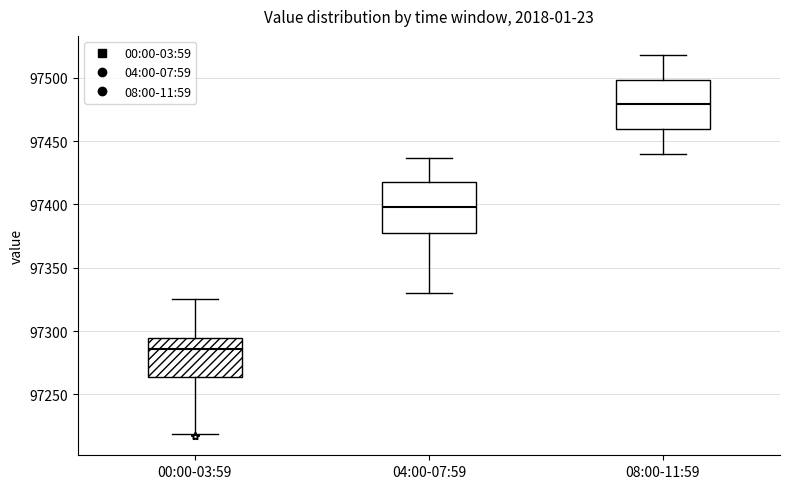

Where does the lower whisker of the box for 04:00-07:59 end on the y-axis? The values are not printed on the chart, so give them approximately, as read against the axis.

97330